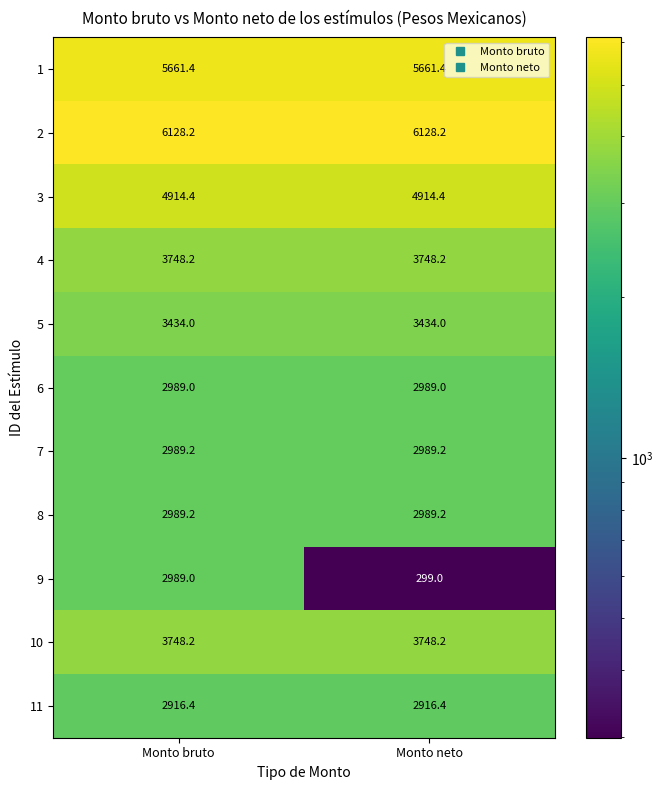

True or false: 10 has a value of 3748.2 at Monto neto.

True